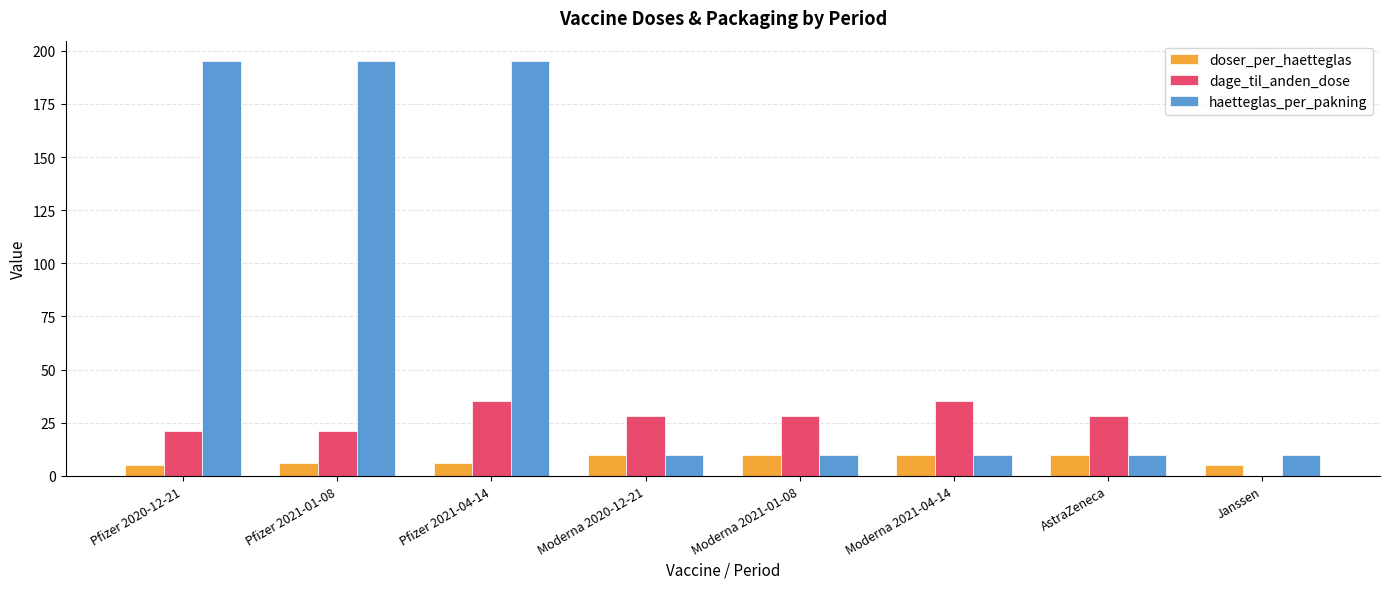

What is the sum of all haetteglas_per_pakning values?

635